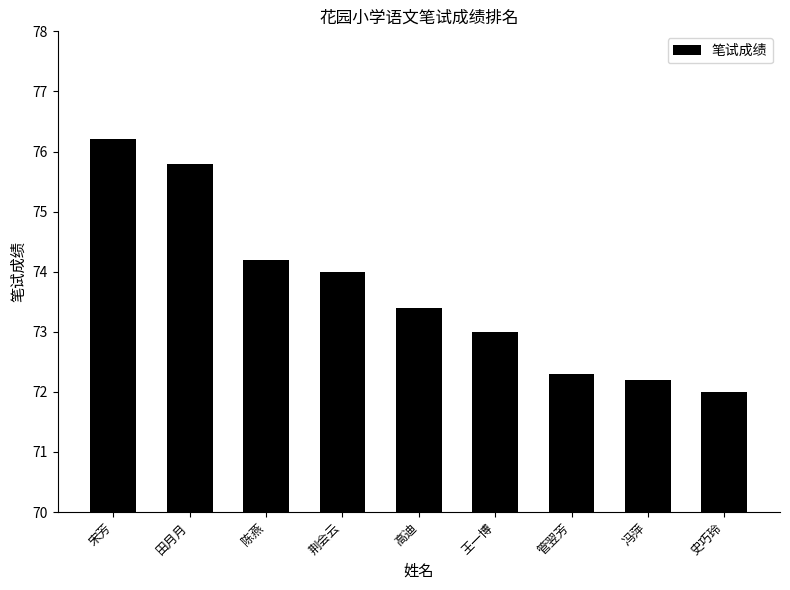

What is the ratio of the value at 陈燕 to the value at 管翌芳?

1.0